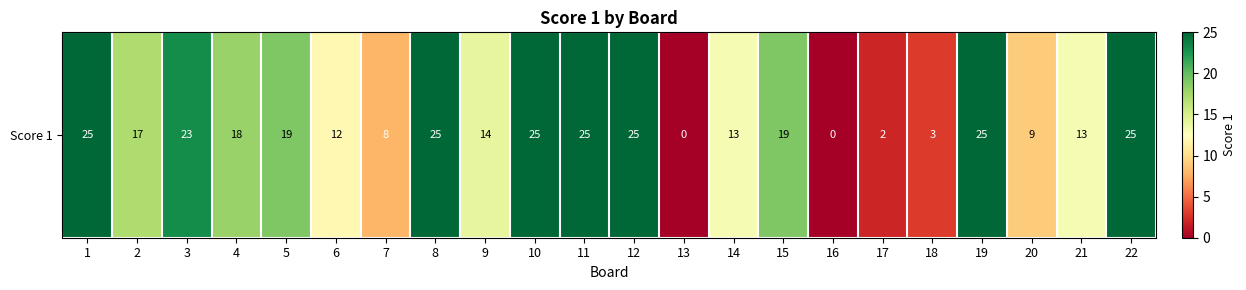

How many distinct data groups are displayed?

1